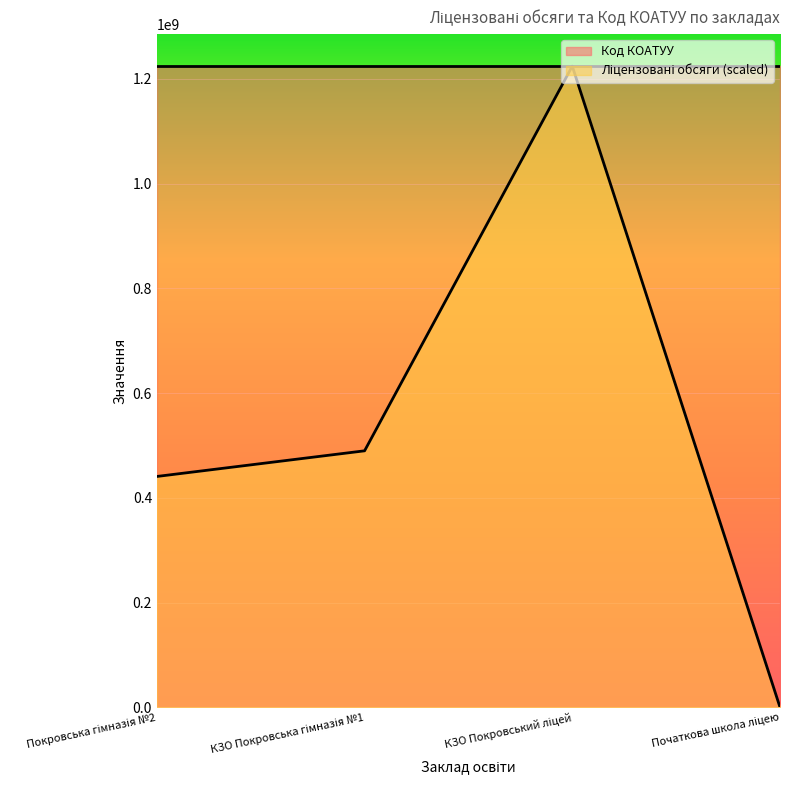

What is the difference between the second highest and minimum values?

489702040.0